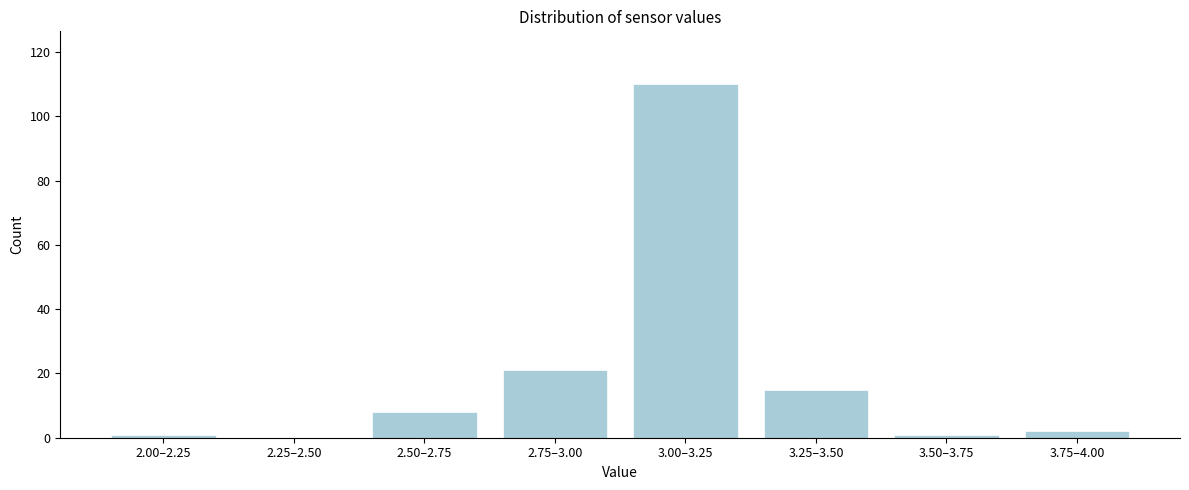

Reading left to right, transcribe all the data shown in this chart.

2.00–2.25=1	2.25–2.50=0	2.50–2.75=8	2.75–3.00=21	3.00–3.25=110	3.25–3.50=15	3.50–3.75=1	3.75–4.00=2